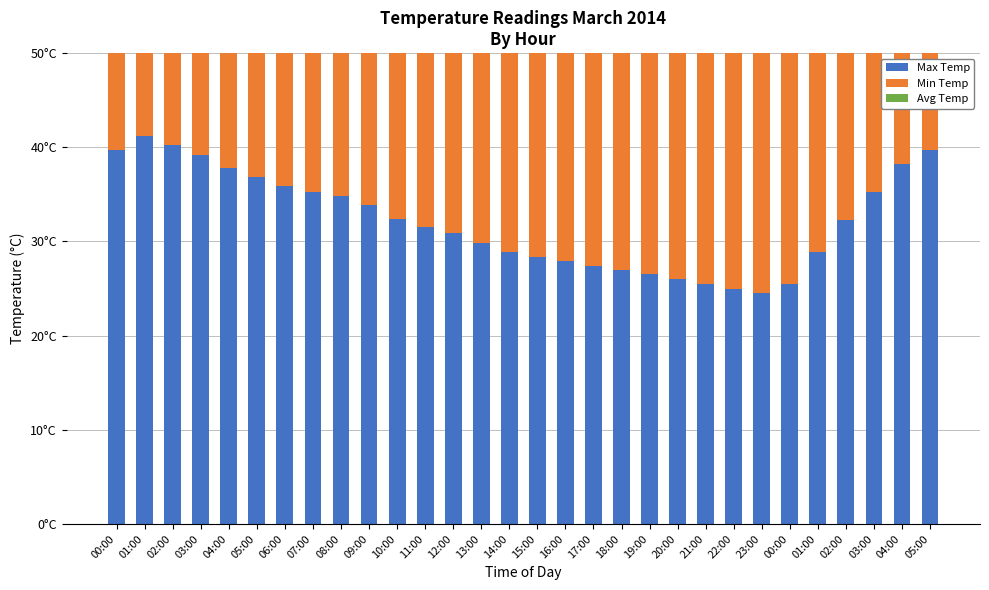

The value of Min Temp at 01:00 is 5.3. True or false?

False